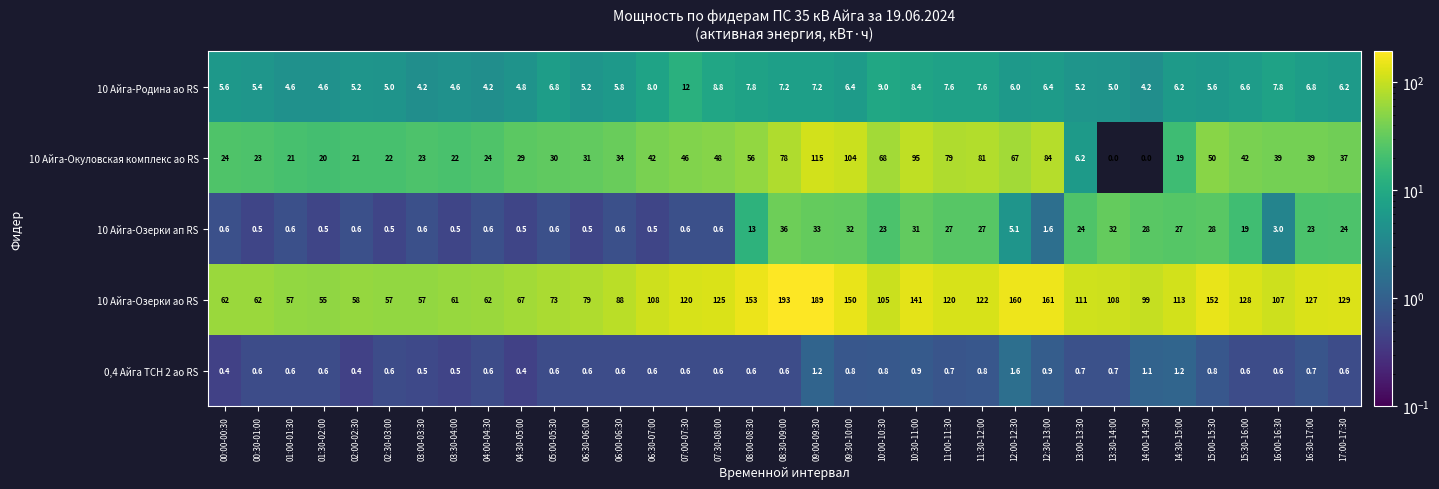

Rank the series by their maximum value, from lowest to highest.

0,4 Айга ТСН 2 ао RS, 10 Айга-Родина ао RS, 10 Айга-Озерки ап RS, 10 Айга-Окуловская комплекс ао RS, 10 Айга-Озерки ао RS